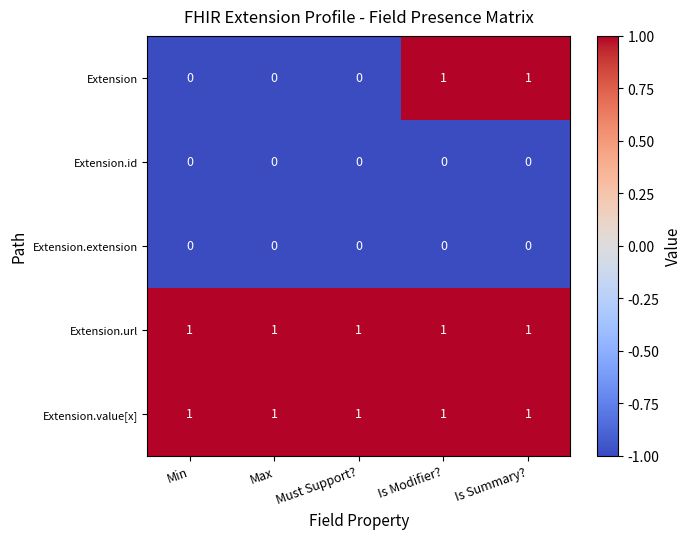

Between Min and Is Modifier?, which series saw the biggest shift?

Extension